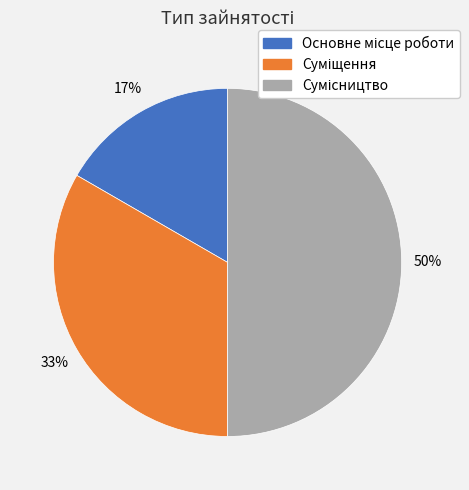

To the nearest percent, what is the average slice percentage?

33%